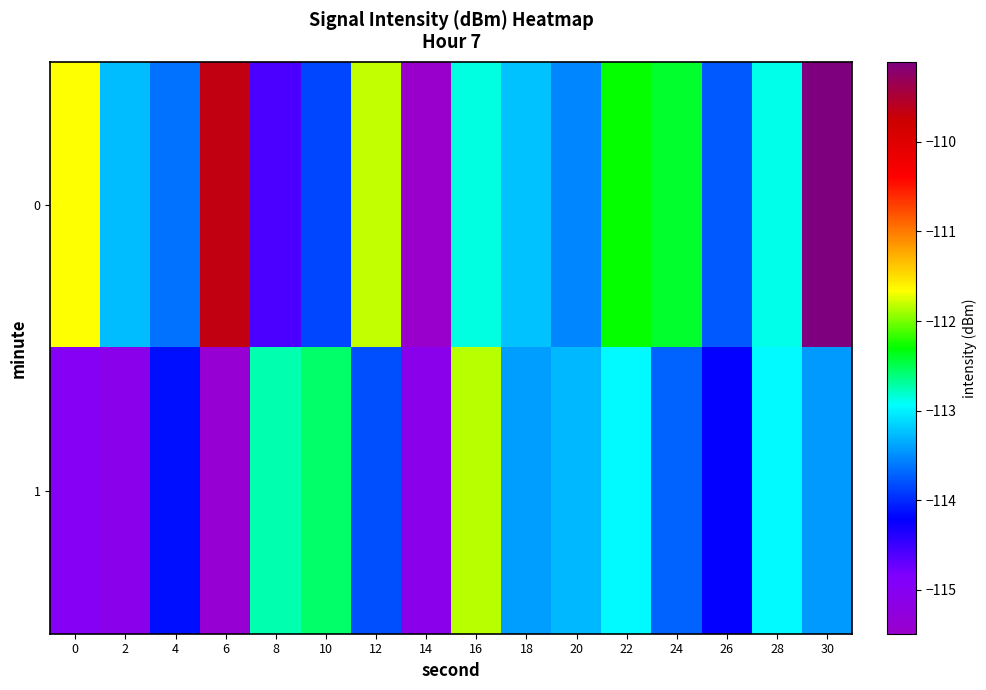

Between 16 and 28, which is larger?

16